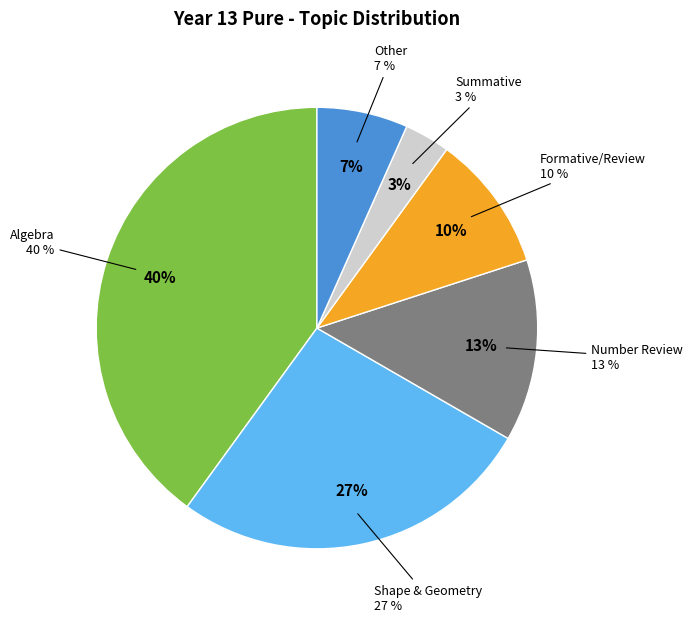

Which slice is the largest?

Algebra